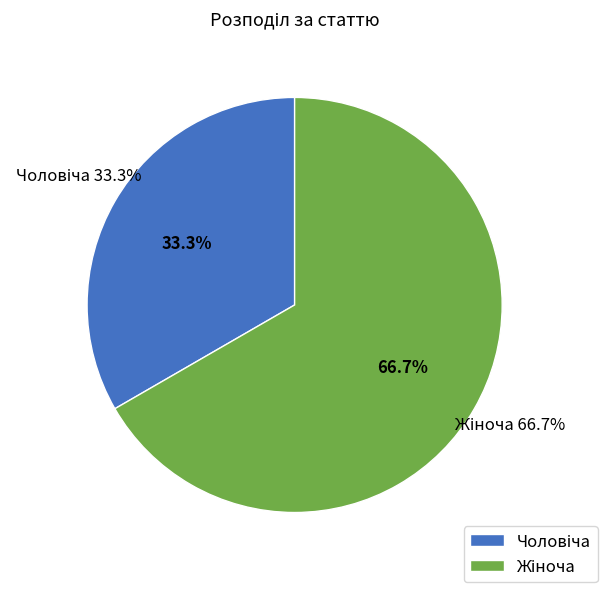

What is the change in value from Чоловіча to Жіноча?

+1